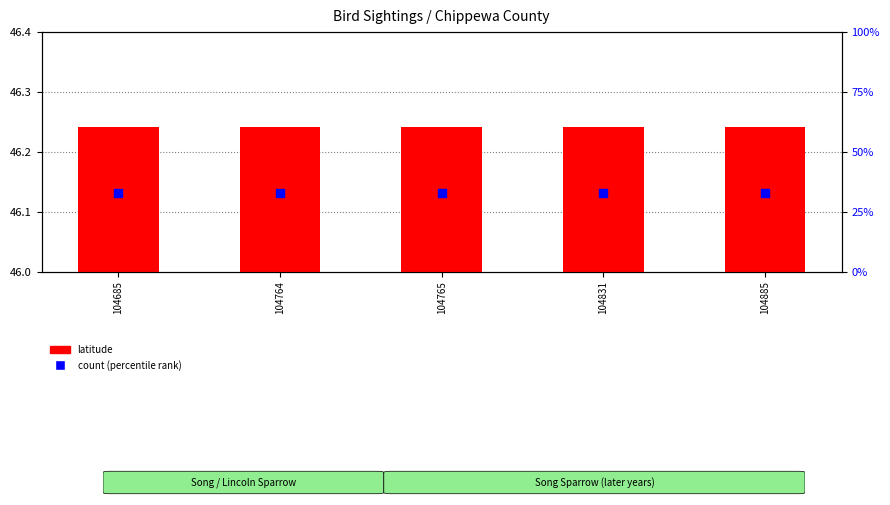

Which series has the widest spread of Y values?

latitude